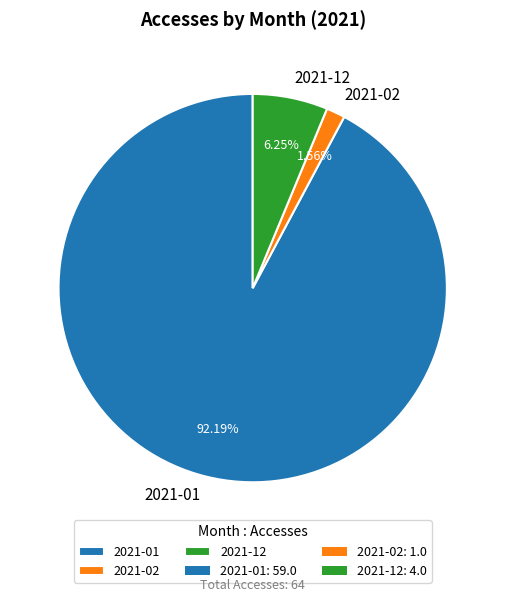

To the nearest percent, what is the difference between the 2021-02 and 2021-12 slice percentages?

5%